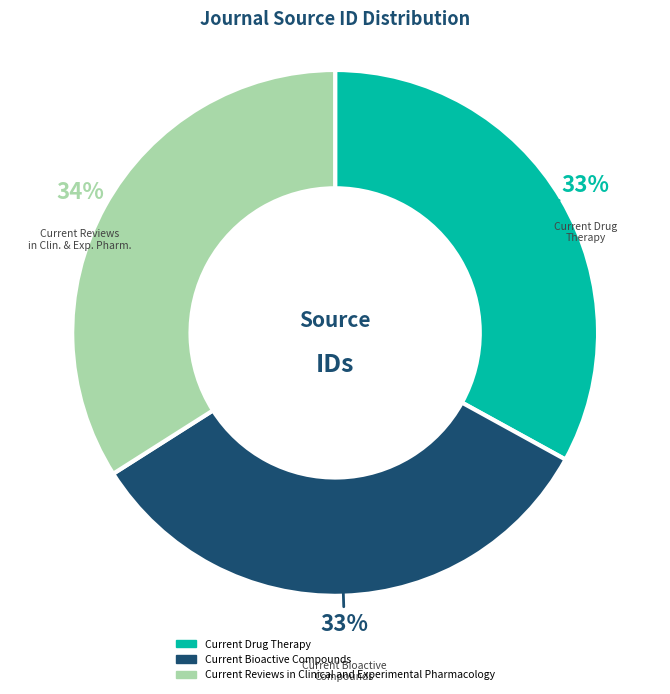

How many segments does this pie chart have?

3